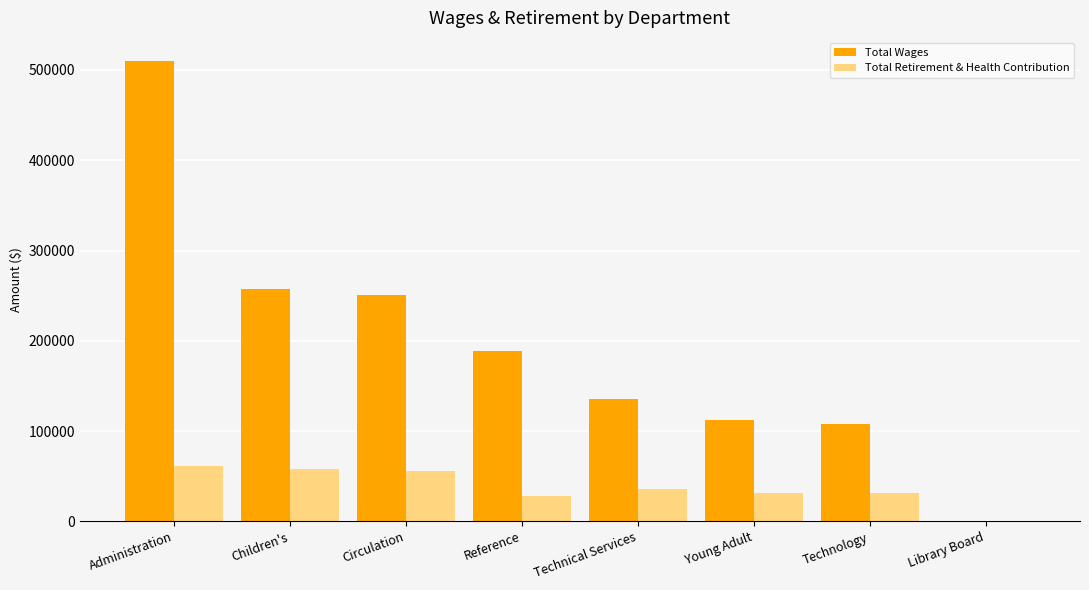

What is the difference between the Total Wages values at Library Board and Technical Services?

135777